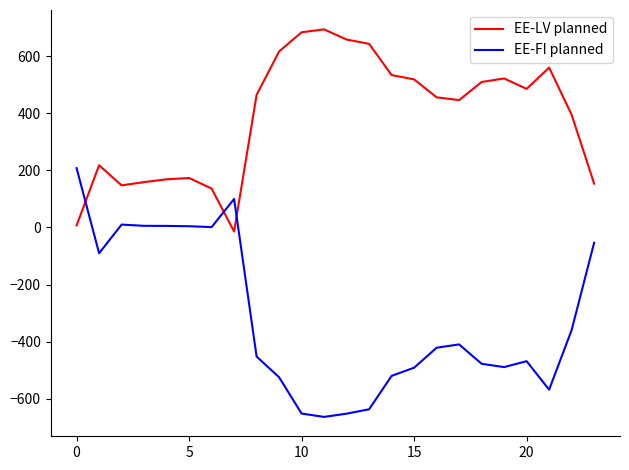

Which series has the largest total across all categories?

EE-LV planned